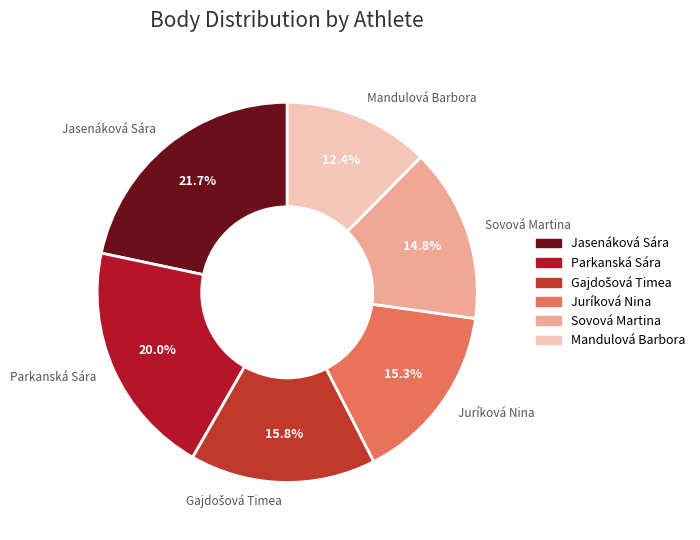

Is it true that Juríková Nina is 15% of the pie?

True